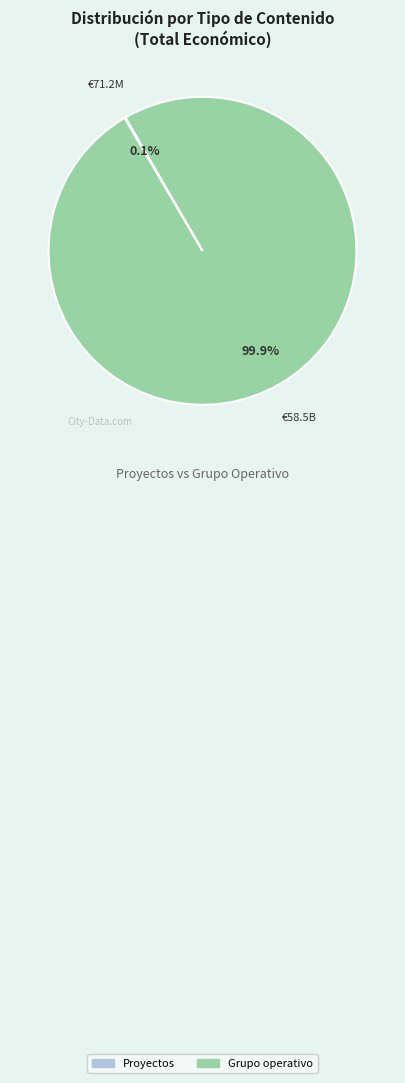

Is there a majority slice in this chart?

Yes